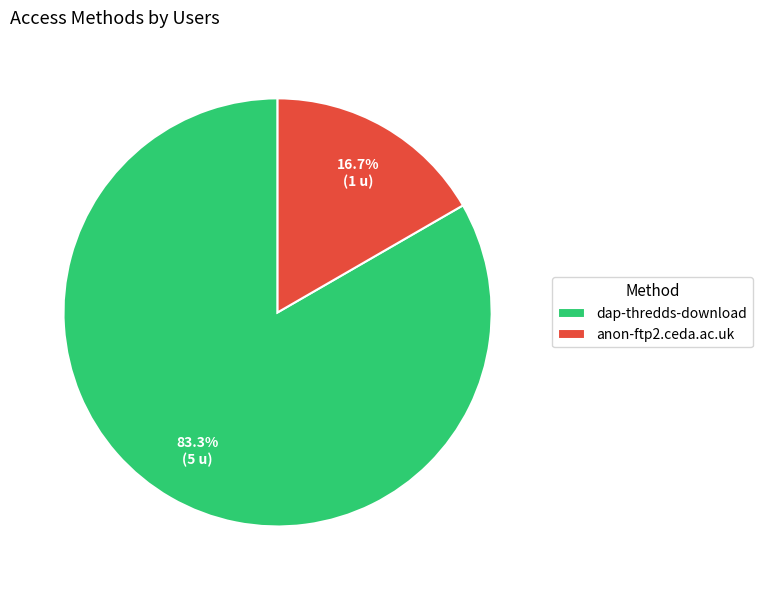

Which slice is the largest?

dap-thredds-download